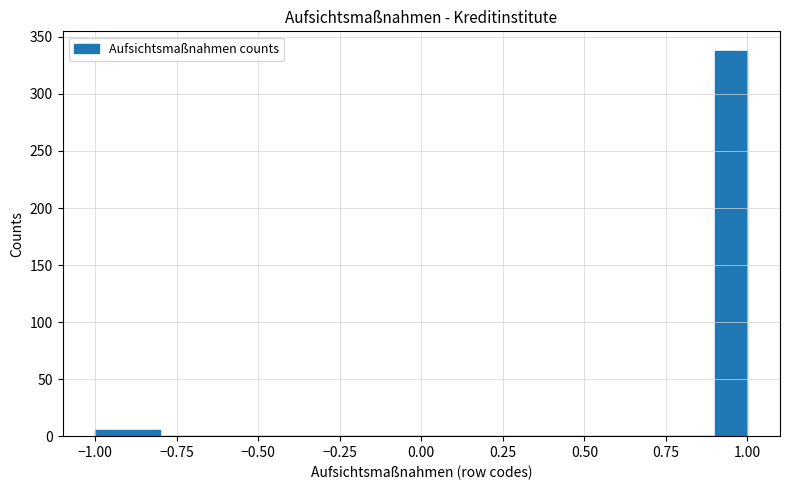

Read against the x-axis, roughly where is the centre of the tallest bar?

0.95